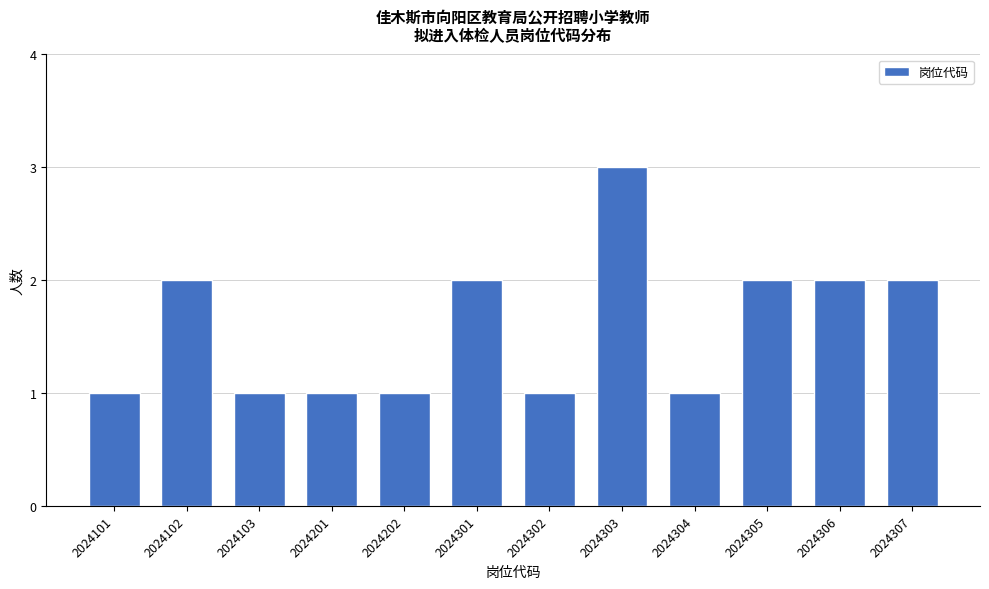

Reading left to right, extract all data points from this chart.

2024101=1	2024102=2	2024103=1	2024201=1	2024202=1	2024301=2	2024302=1	2024303=3	2024304=1	2024305=2	2024306=2	2024307=2